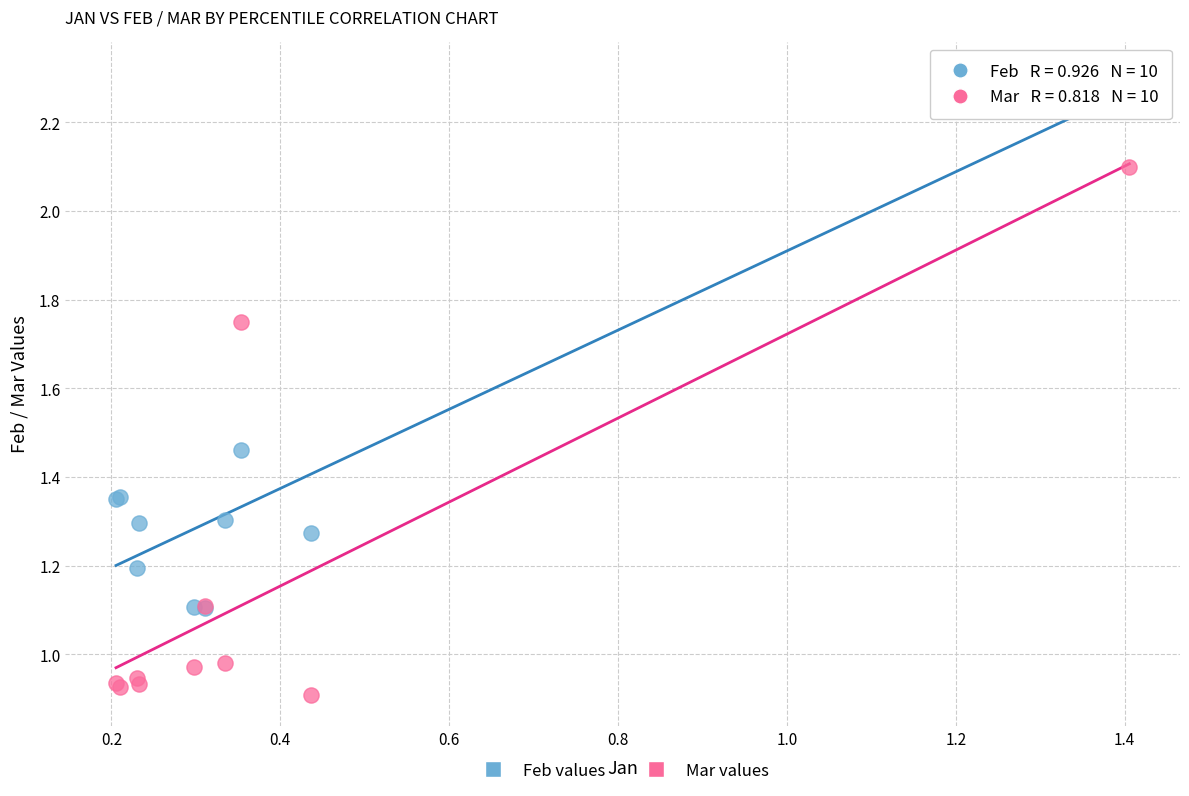

Which series has the widest spread of Y values?

Feb values